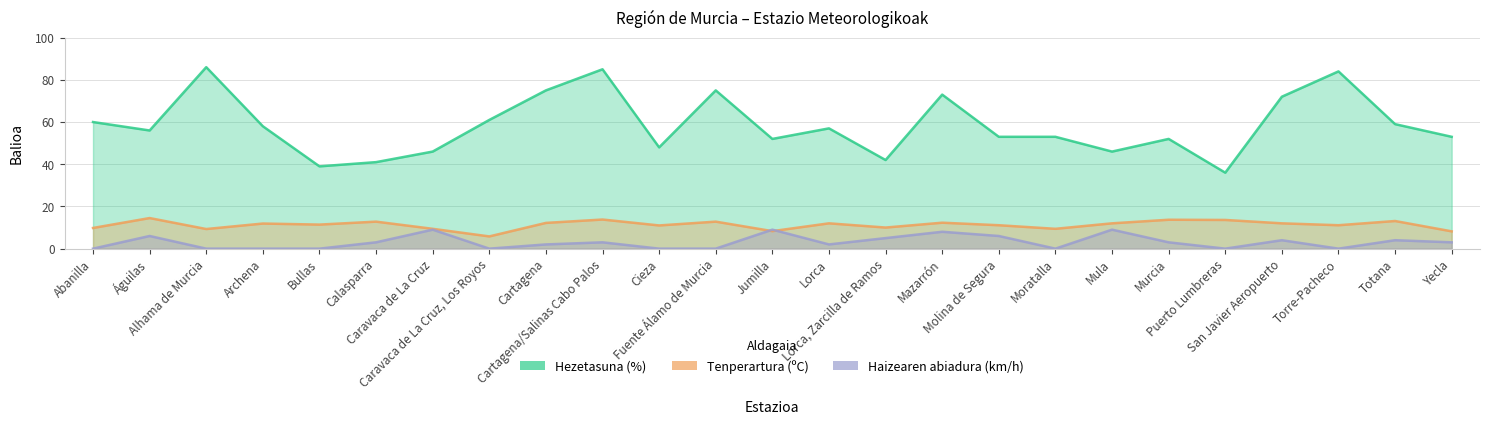

Rank the series at Águilas from lowest to highest value.

Haizearen abiadura (km/h), Tenperartura (ºC), Hezetasuna (%)